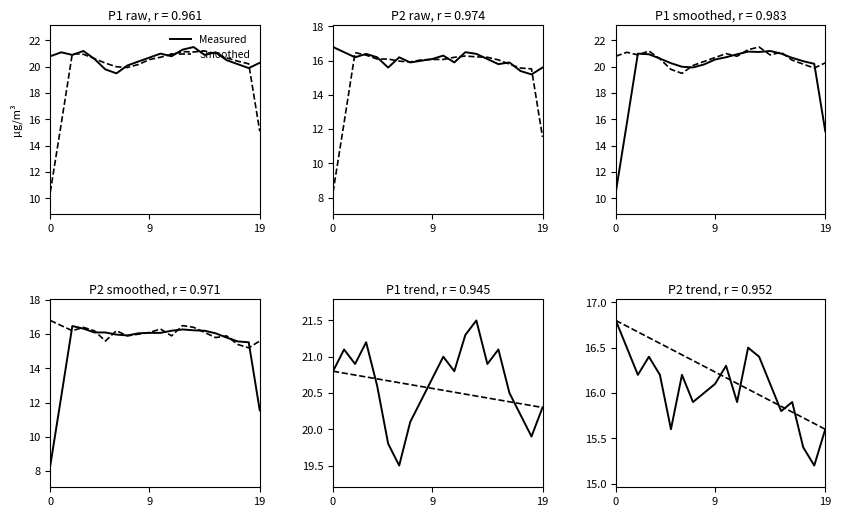

What is the spread (max minus min) of values at 12?

5.3